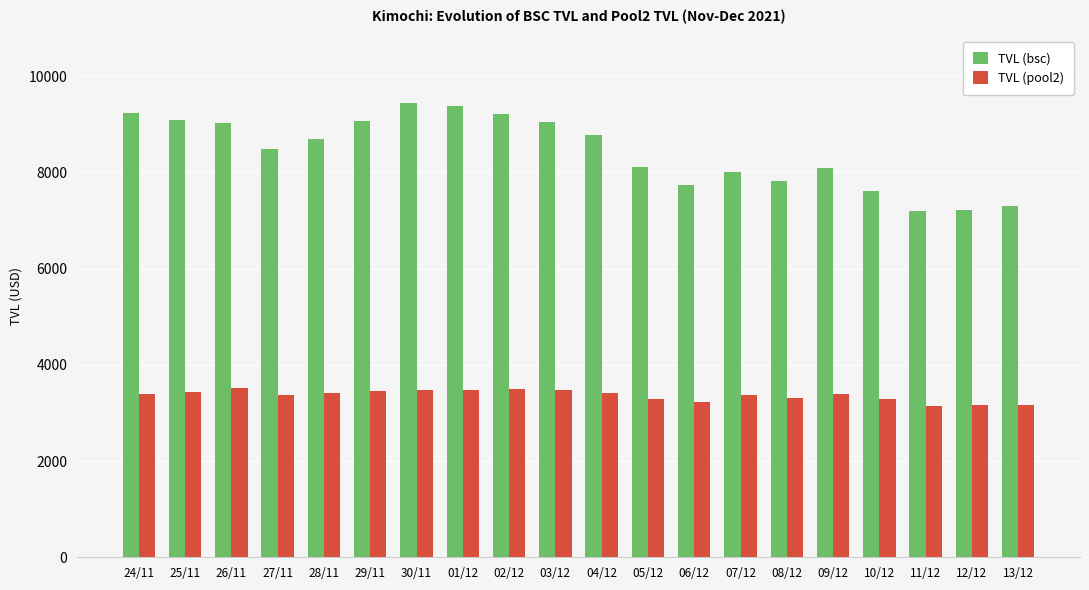

The value of TVL (pool2) at 01/12 is 1264.3. True or false?

False